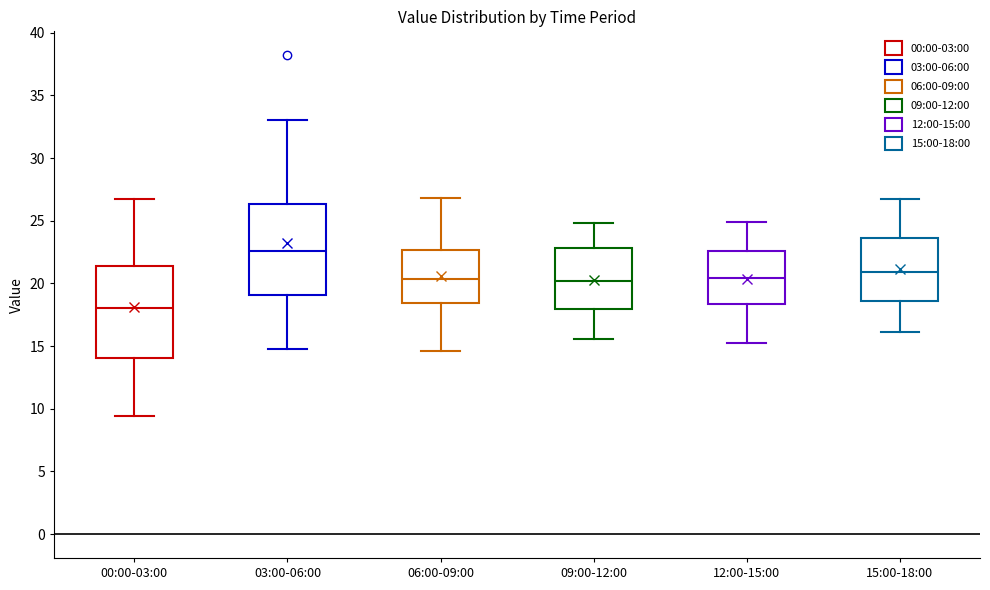

Where is the upper edge of the box for 09:00-12:00 on the y-axis? The values are not printed on the chart, so give them approximately, as read against the axis.

23.0